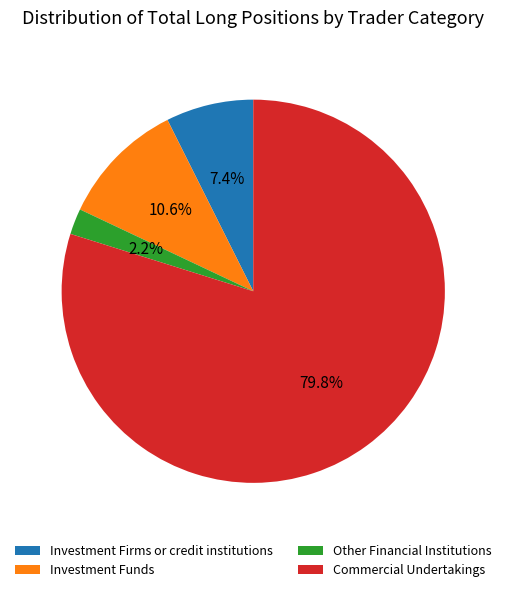

What percentage is the Other Financial Institutions slice, to the nearest percent?

2%